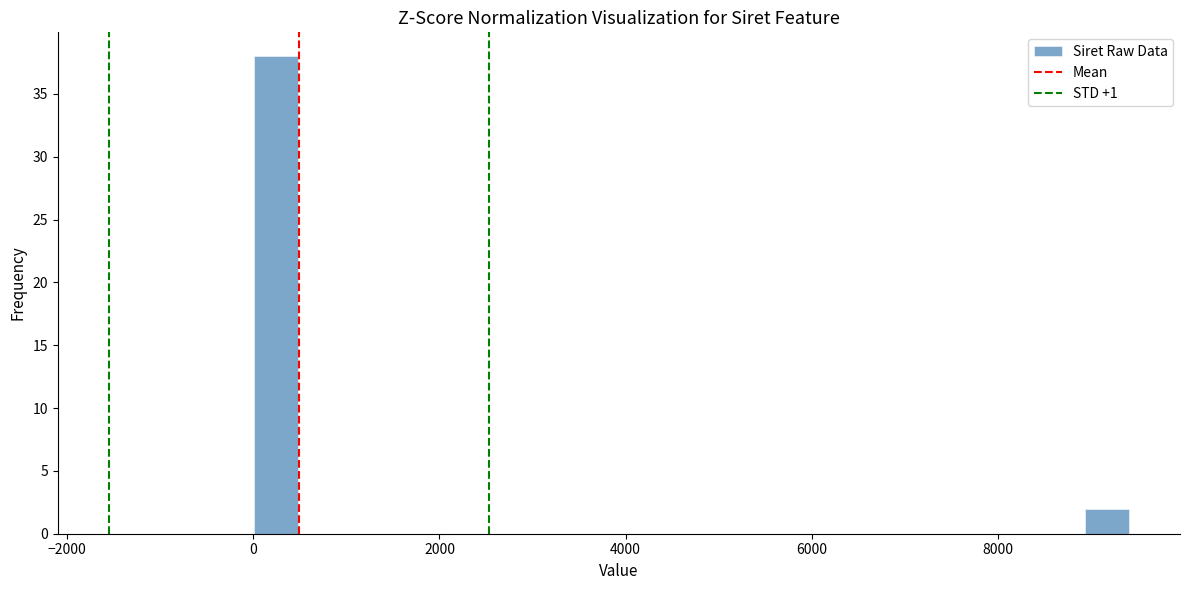

Read against the x-axis, roughly where is the centre of the tallest bar?

200